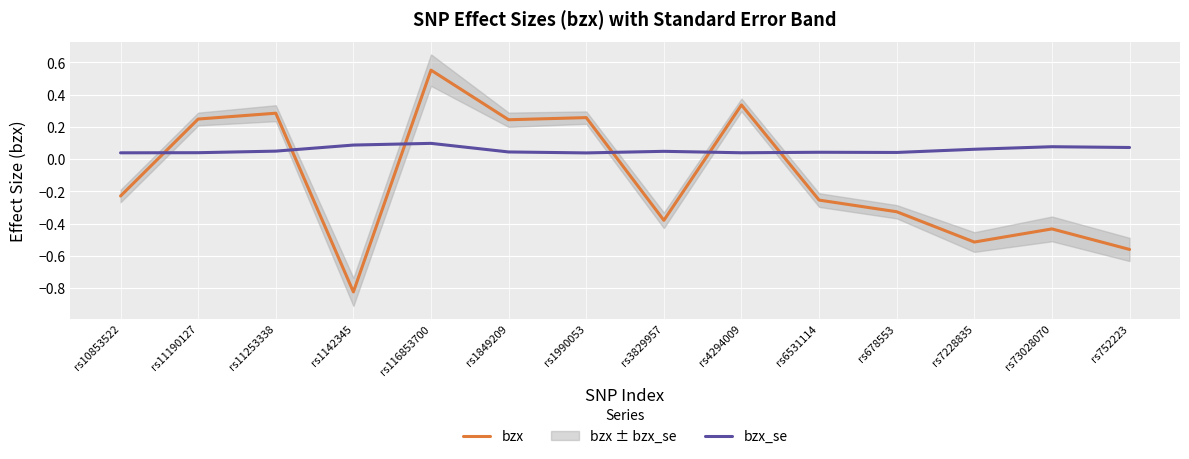

Rank the series at rs11253338 from highest to lowest value.

bzx, bzx_se